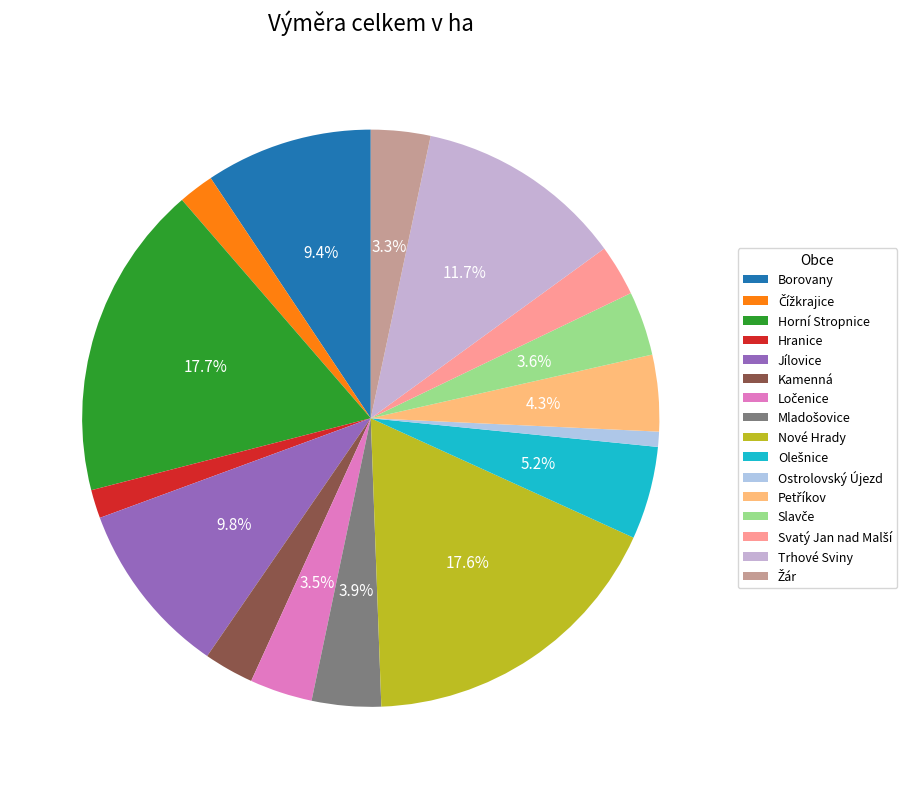

Which category has the smallest portion of the pie?

Ostrolovský Újezd